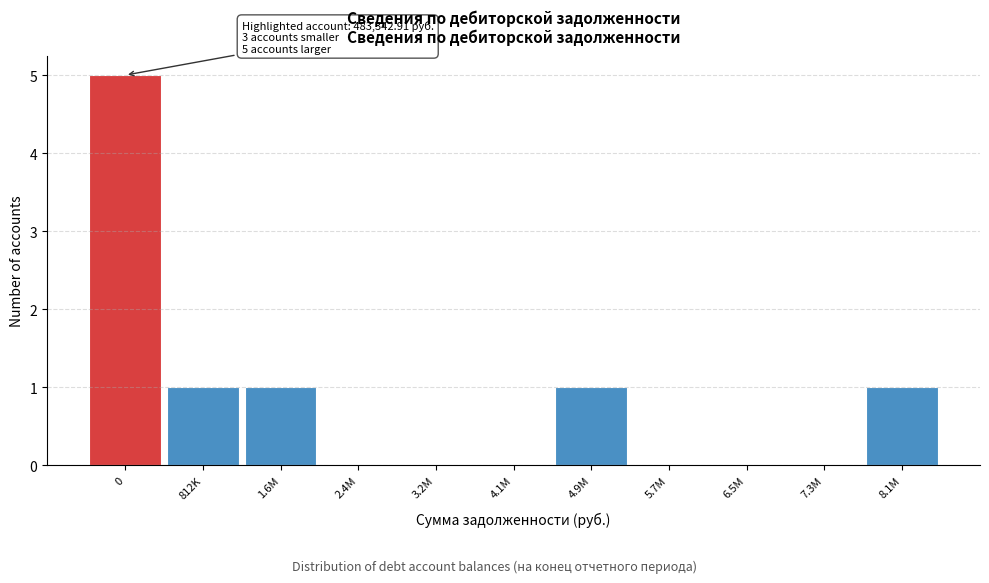

Reading left to right, what are all the values shown in this chart?

0=5	812K=1	1.6M=1	2.4M=0	3.2M=0	4.1M=0	4.9M=1	5.7M=0	6.5M=0	7.3M=0	8.1M=1